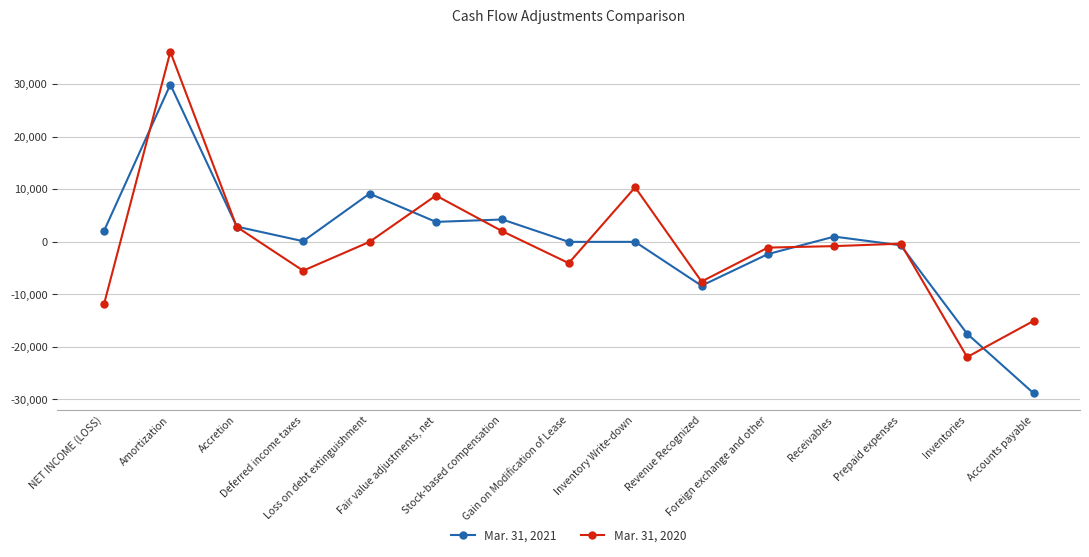

Which series changed the most between Deferred income taxes and Stock-based compensation?

Mar. 31, 2020